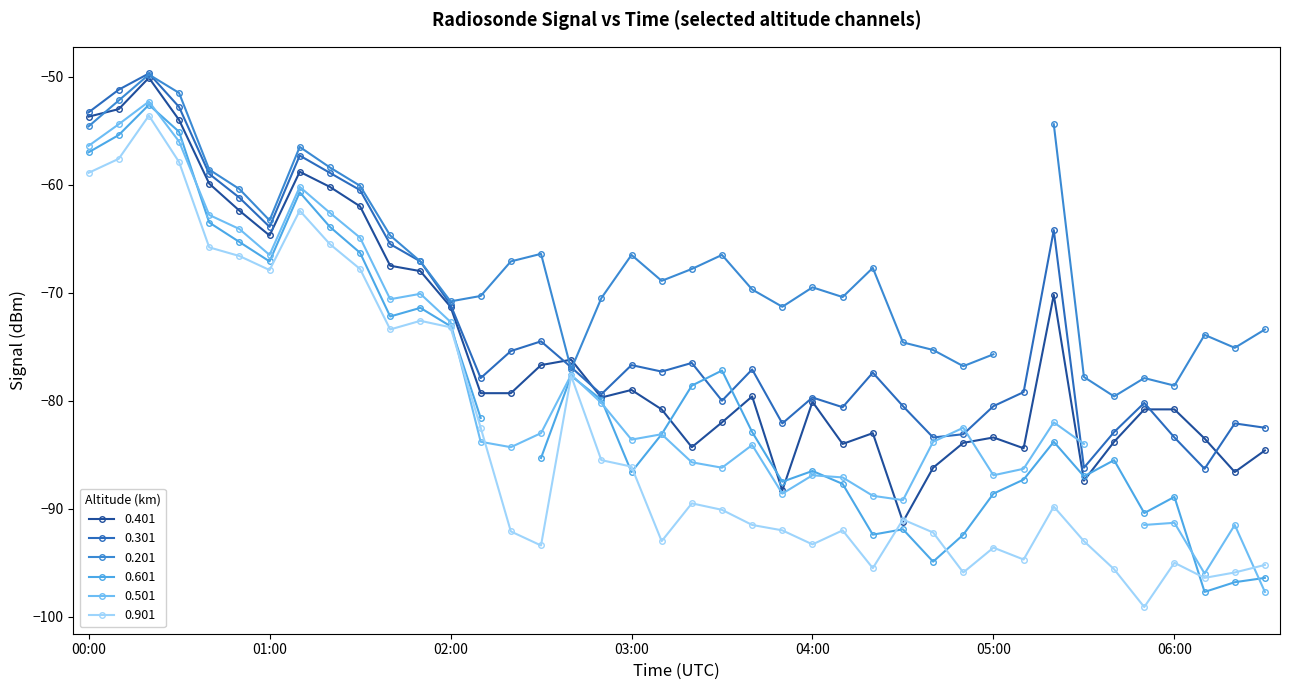

What is the difference between the maximum and second lowest values in the 0.301 series?

36.5